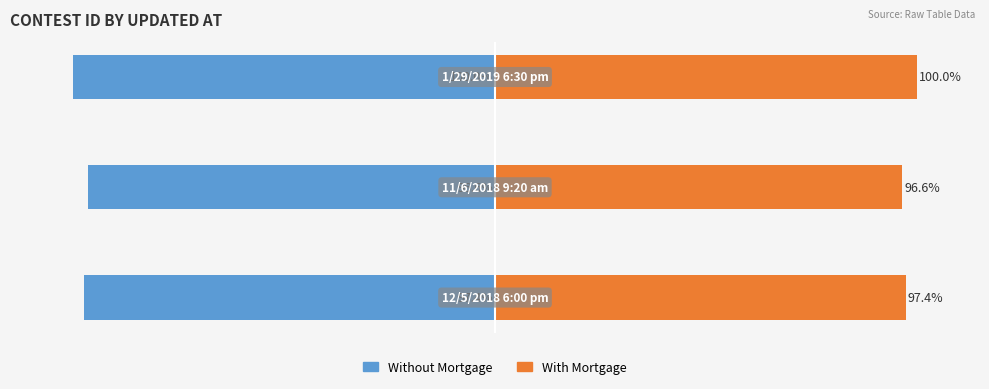

The With Mortgage series shows 171.9 at 1. True or false?

False